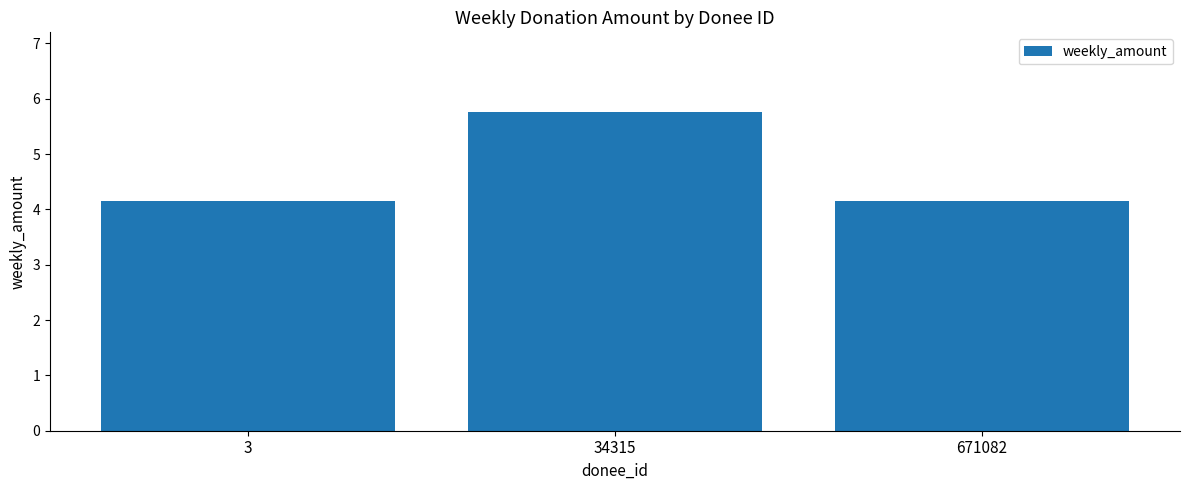

Approximately how many times larger is the value at 671082 compared to 34315?

0.7